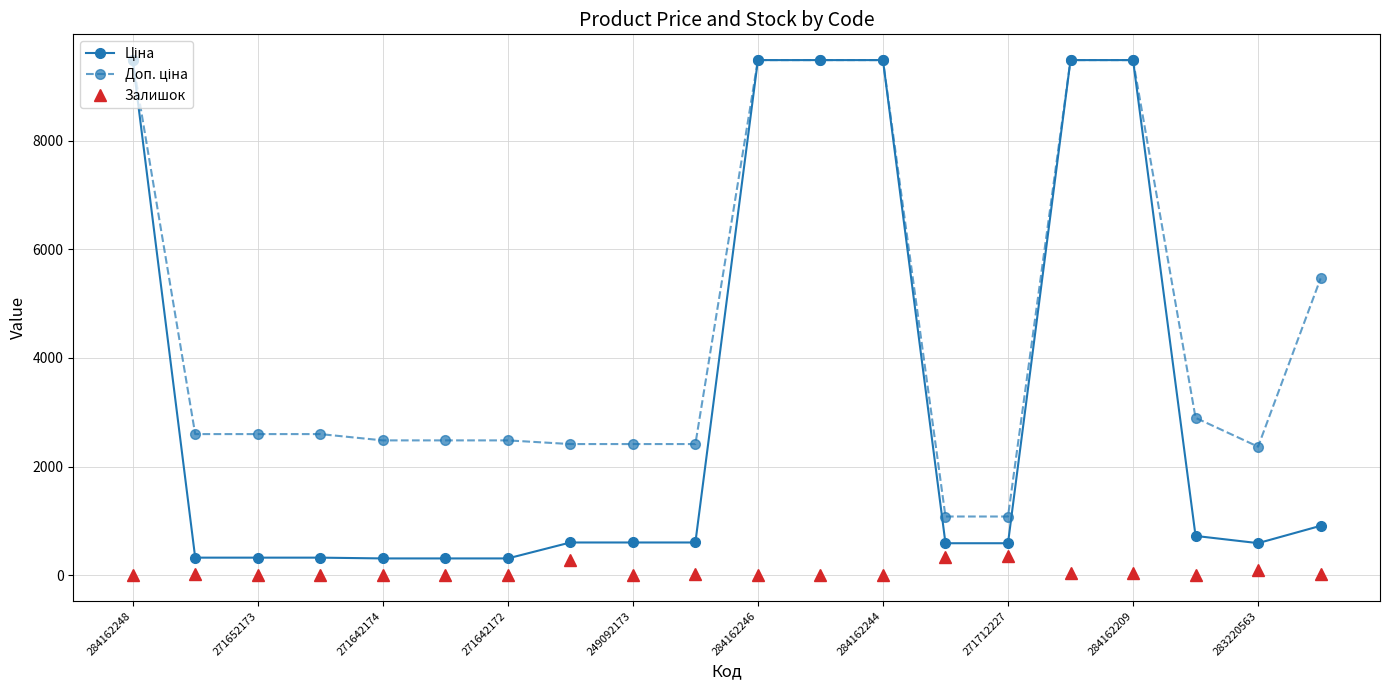

How many series are shown in this chart?

3